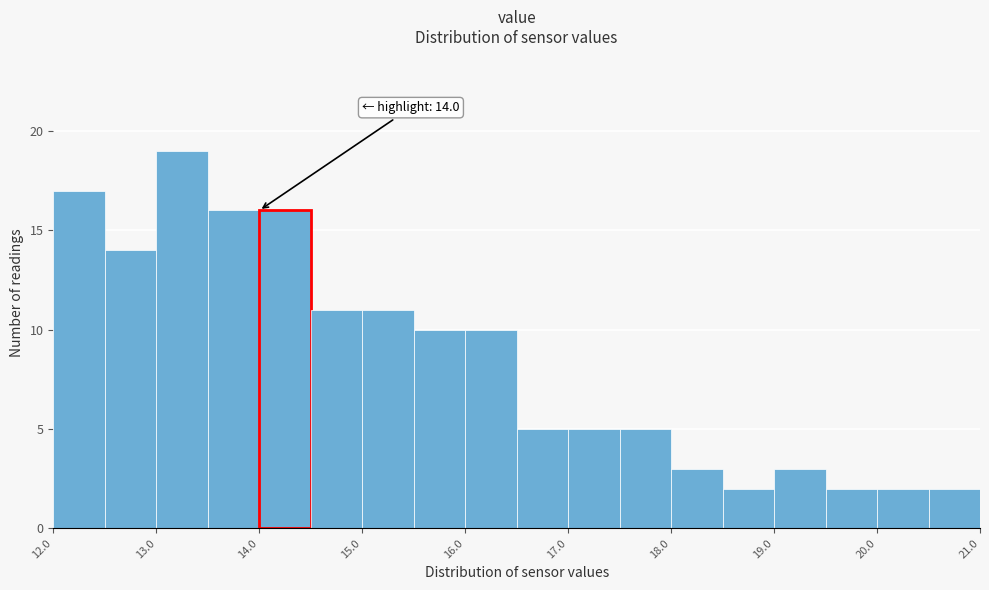

Which range on the x-axis has the tallest bar?

13.0 to 13.5